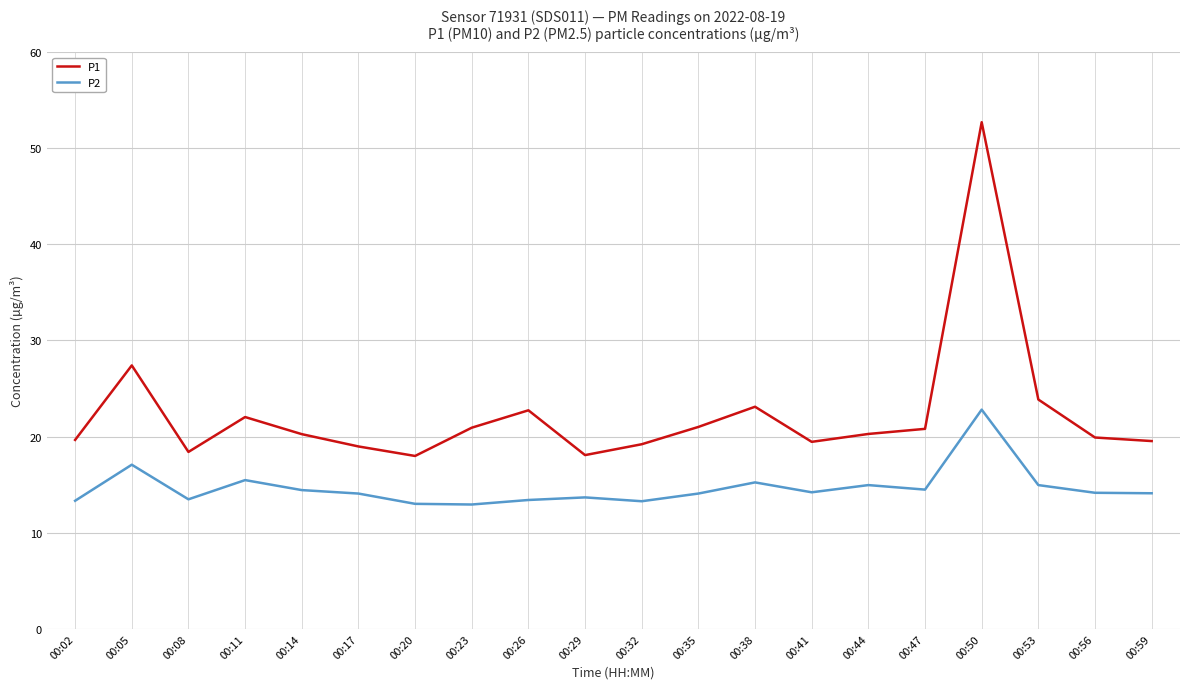

Read the P2 value at 00:50.

22.8